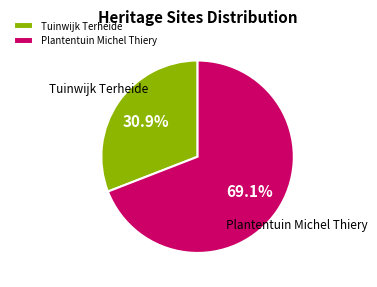

What percentage do Plantentuin Michel Thiery and Tuinwijk Terheide together represent?

100.0%